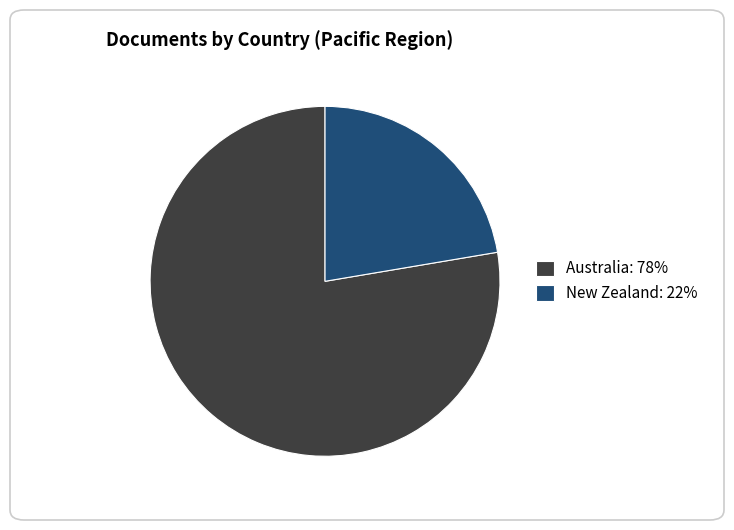

Count the number of slices in the pie.

2